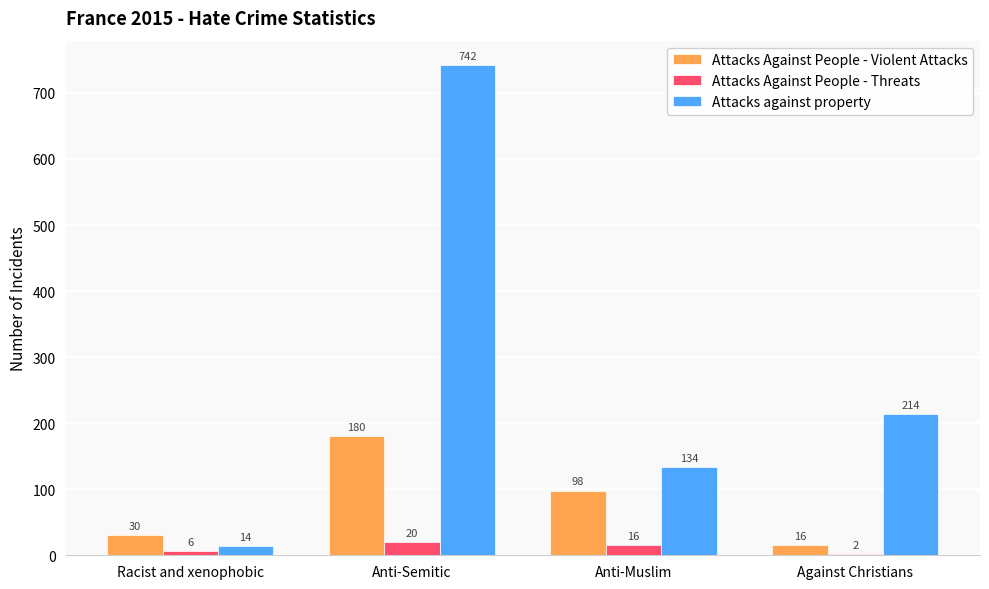

Where is Attacks Against People - Threats nearest to the value 11?

Racist and xenophobic